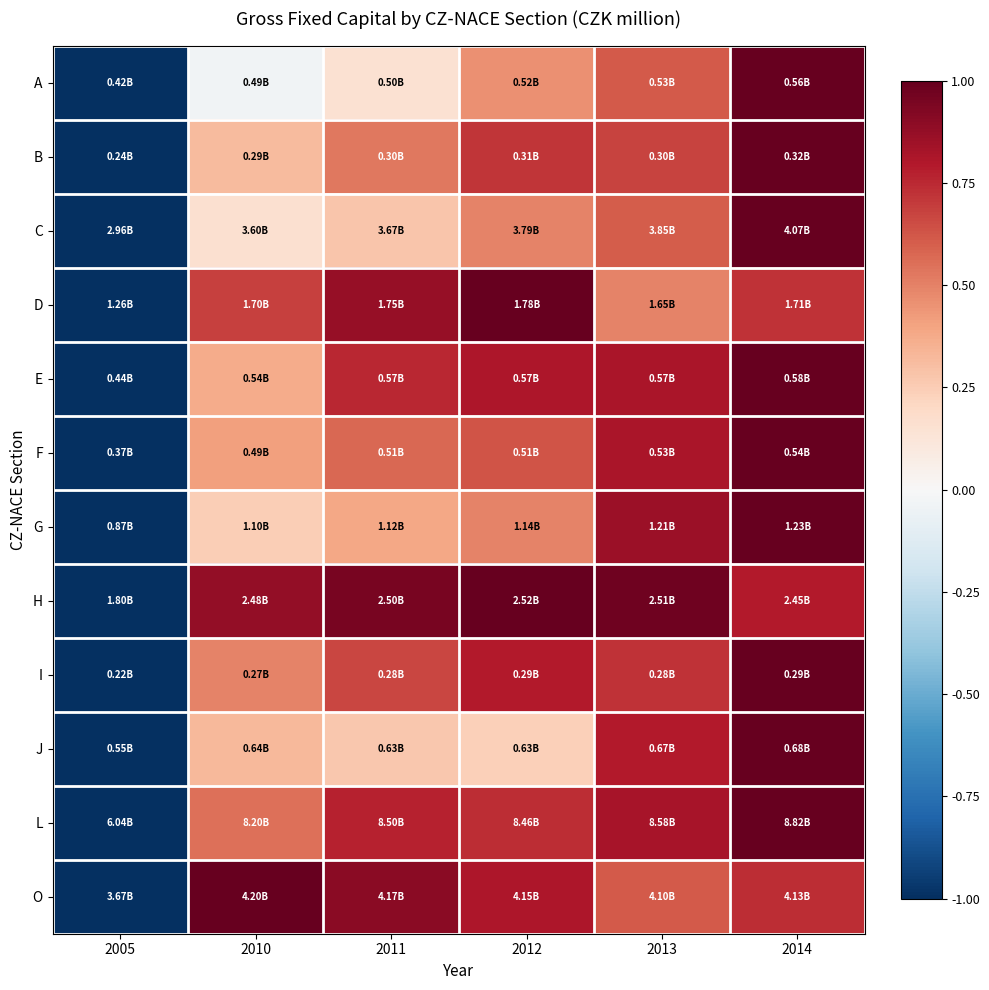

Which label corresponds to the smallest value in the chart?

2005